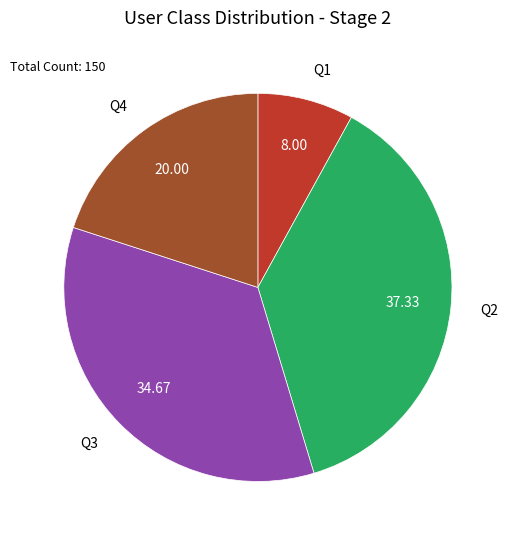

Rank the categories by value from lowest to highest.

Q1, Q4, Q3, Q2